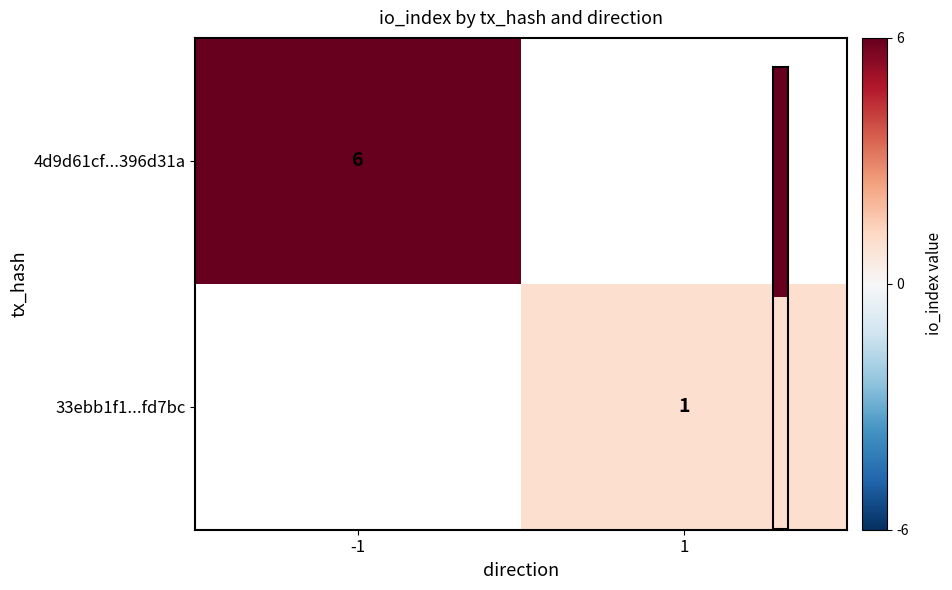

The 33ebb1f1...fd7bc series shows 1.0 at 1. True or false?

True